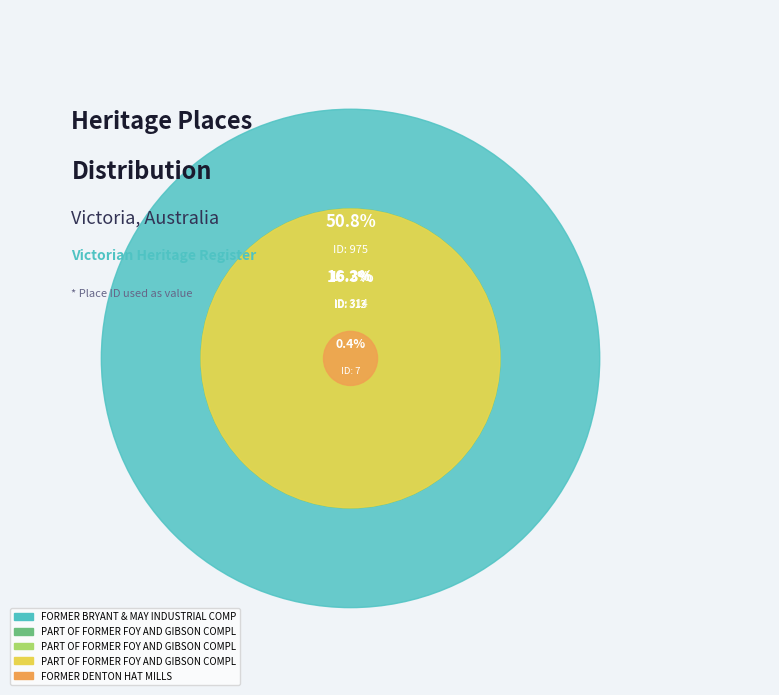

True or false: PART OF FORMER FOY AND GIBSON COMPLEX (312) accounts for 16% of the total.

True